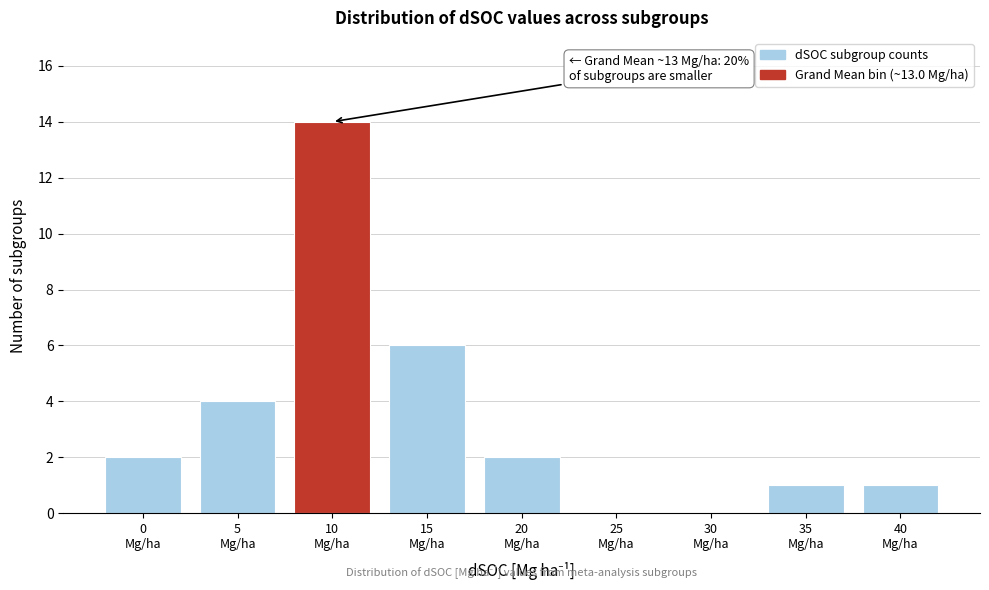

What is the greatest value displayed?

14